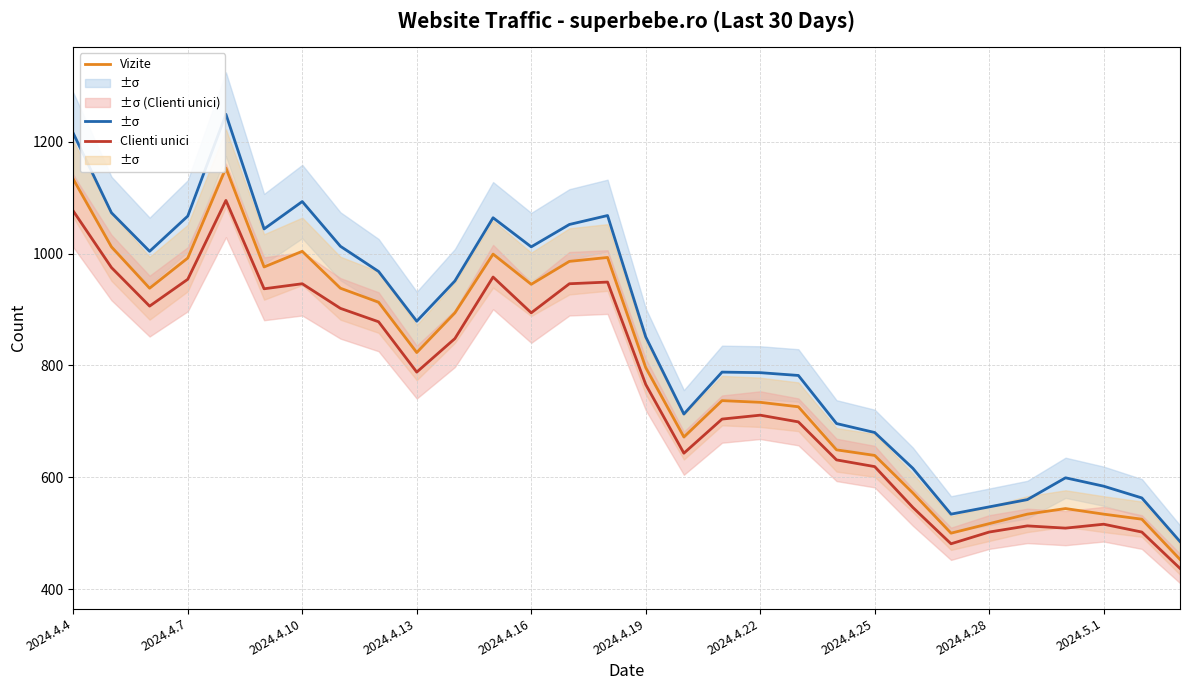

What is the difference between the Clienti unici values at 15 and 20?

135